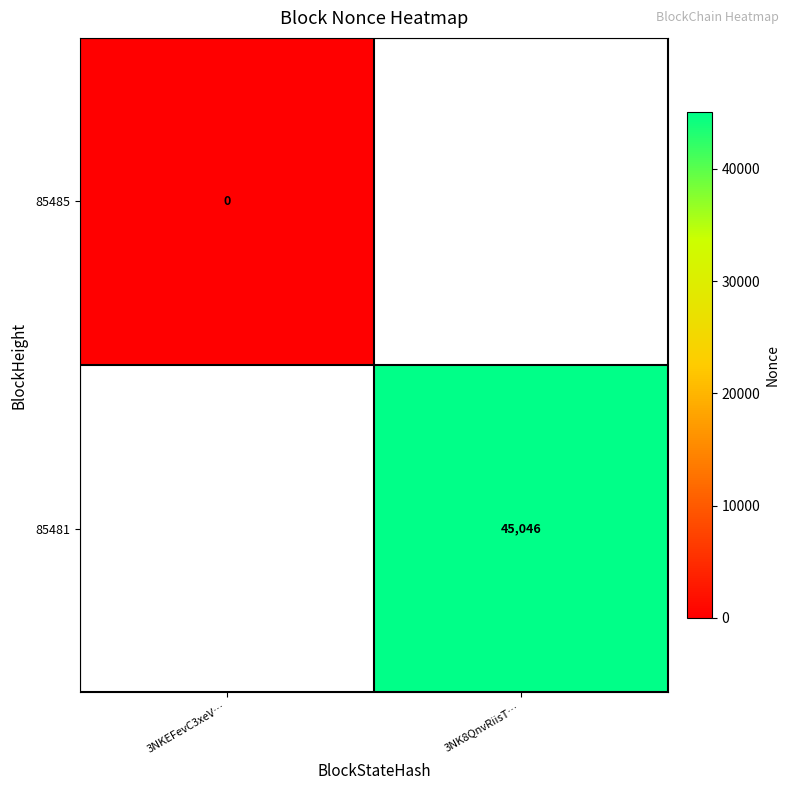

List the series in order of their overall mean, lowest first.

85485, 85481